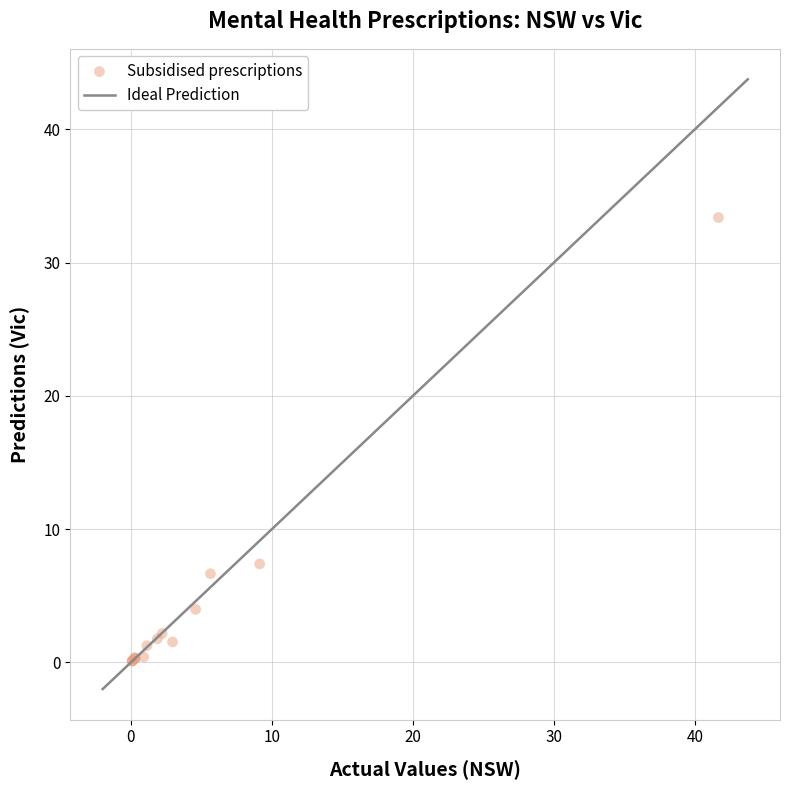

What Y value in the scatter plot is closest to 16?

7.4